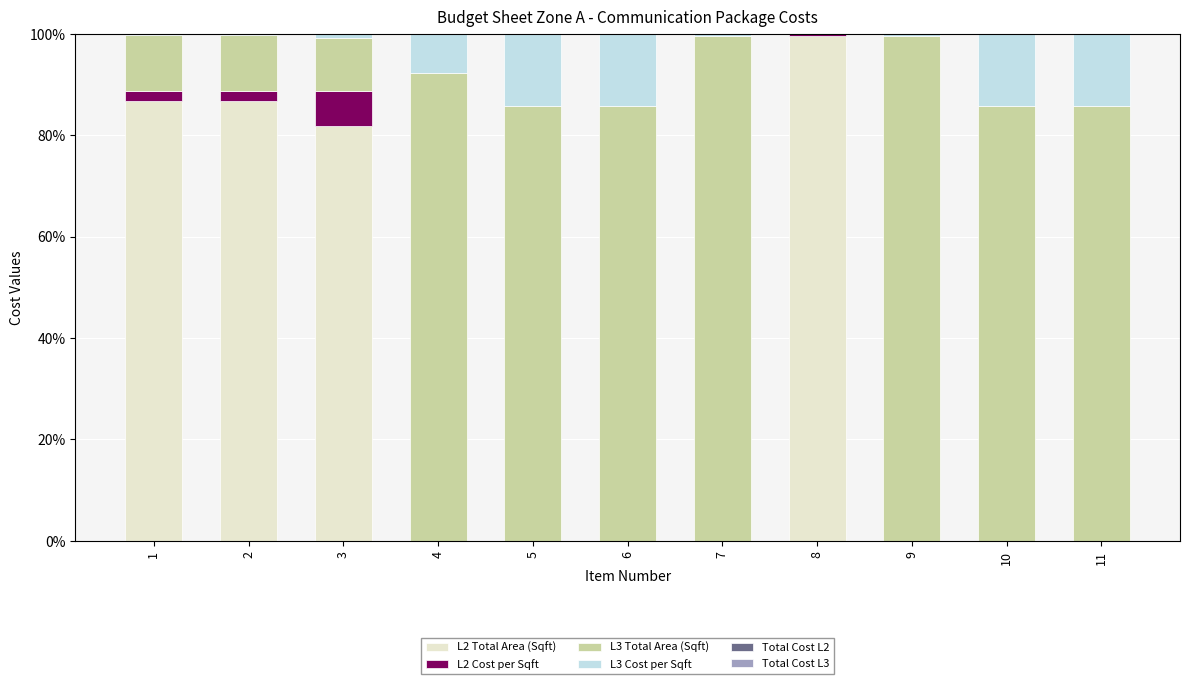

Is it true that L2 Total Area (Sqft) equals 64.1 at 7?

False